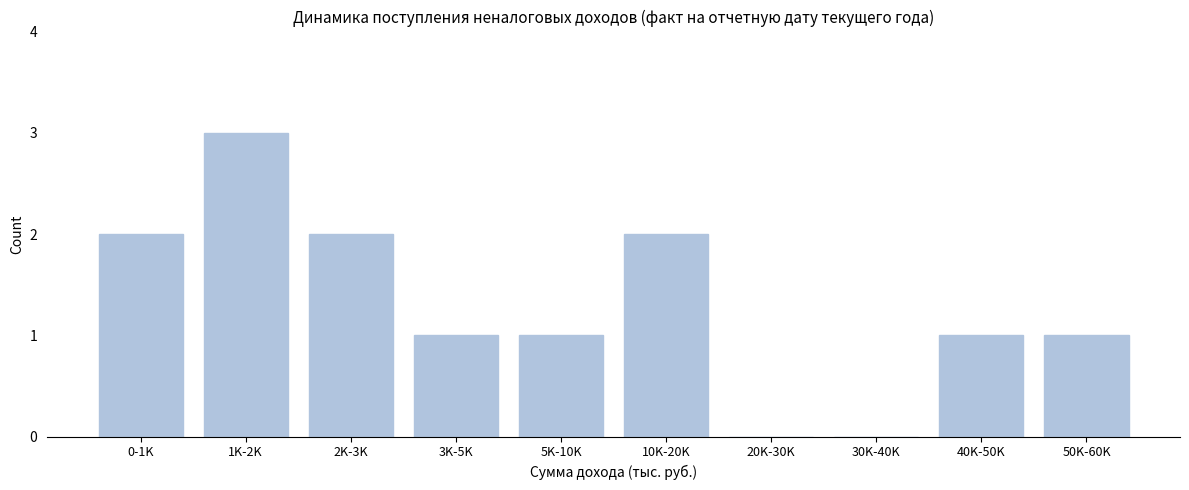

Reading left to right, transcribe all the data shown in this chart.

0-1K=2	1K-2K=3	2K-3K=2	3K-5K=1	5K-10K=1	10K-20K=2	20K-30K=0	30K-40K=0	40K-50K=1	50K-60K=1